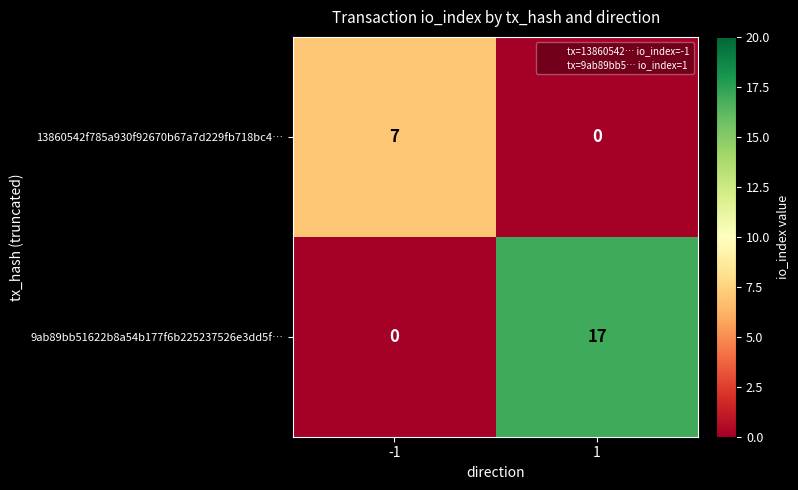

What is the difference between the maximum and minimum values in the 13860542f785a930f92670b67a7d229fb718bc4… series?

7